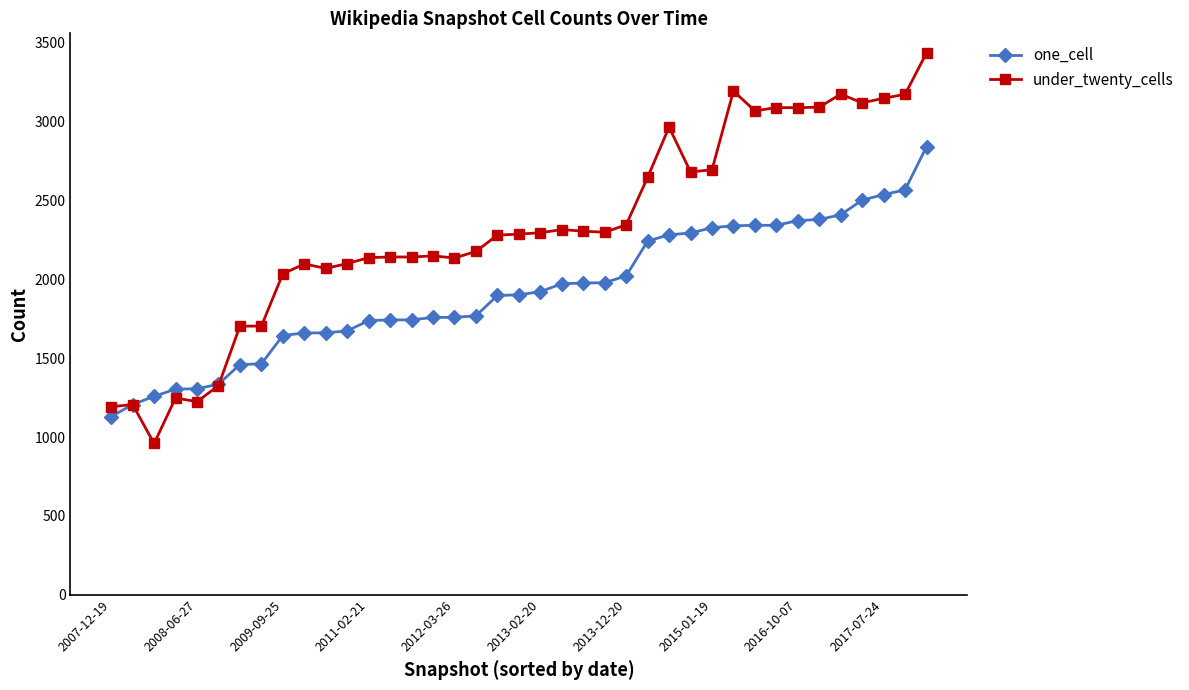

True or false: under_twenty_cells has more than 2 interior local peaks.

True